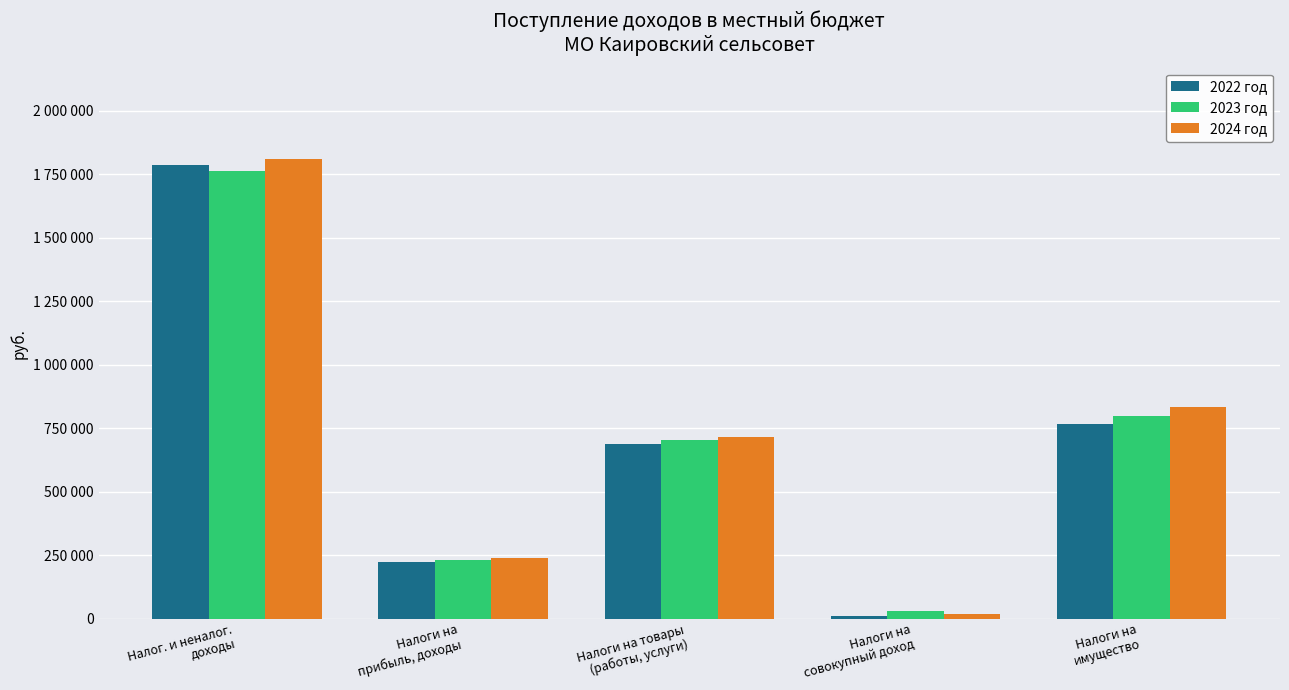

Does the chart contain any negative values?

No